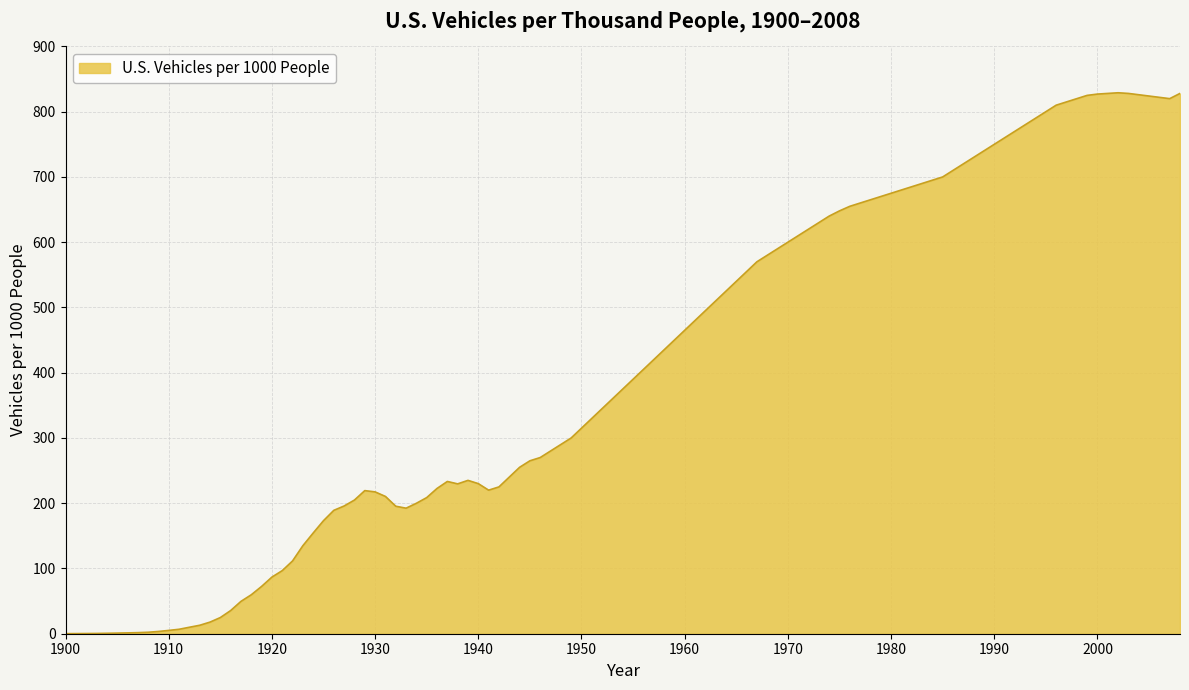

What is the maximum value shown in the chart?

829.0